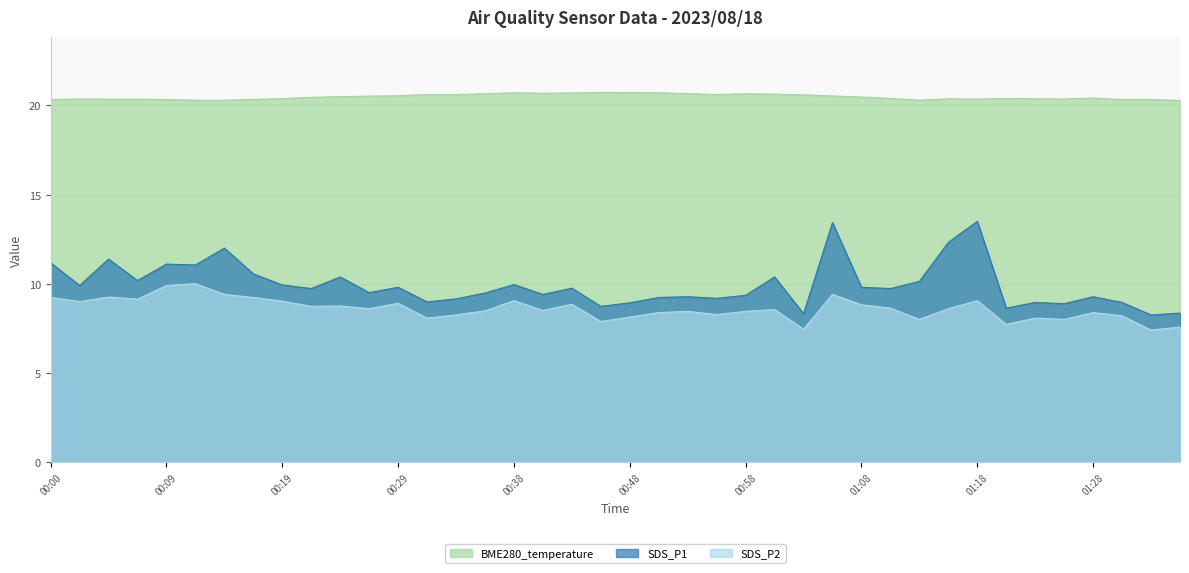

How many data points in SDS_P1 are less than 9?

10